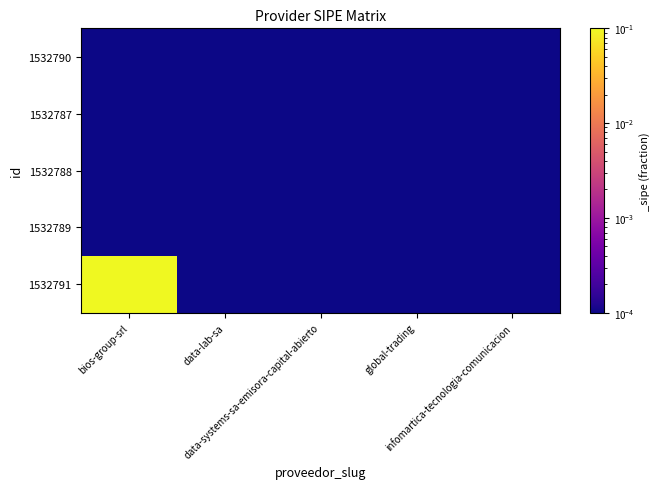

Rank the series at global-trading from highest to lowest value.

1532791, 1532789, 1532788, 1532787, 1532790